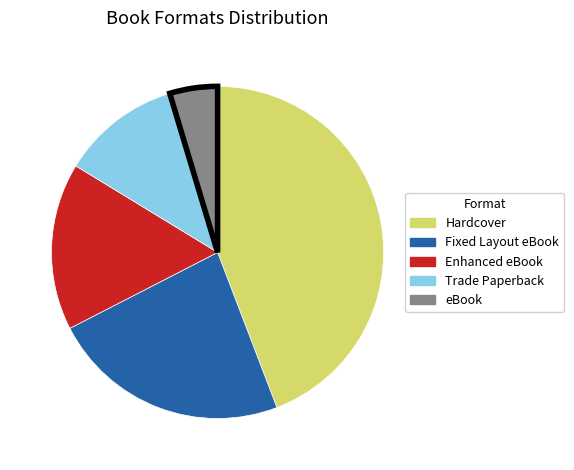

What is the smallest slice in the pie chart?

eBook